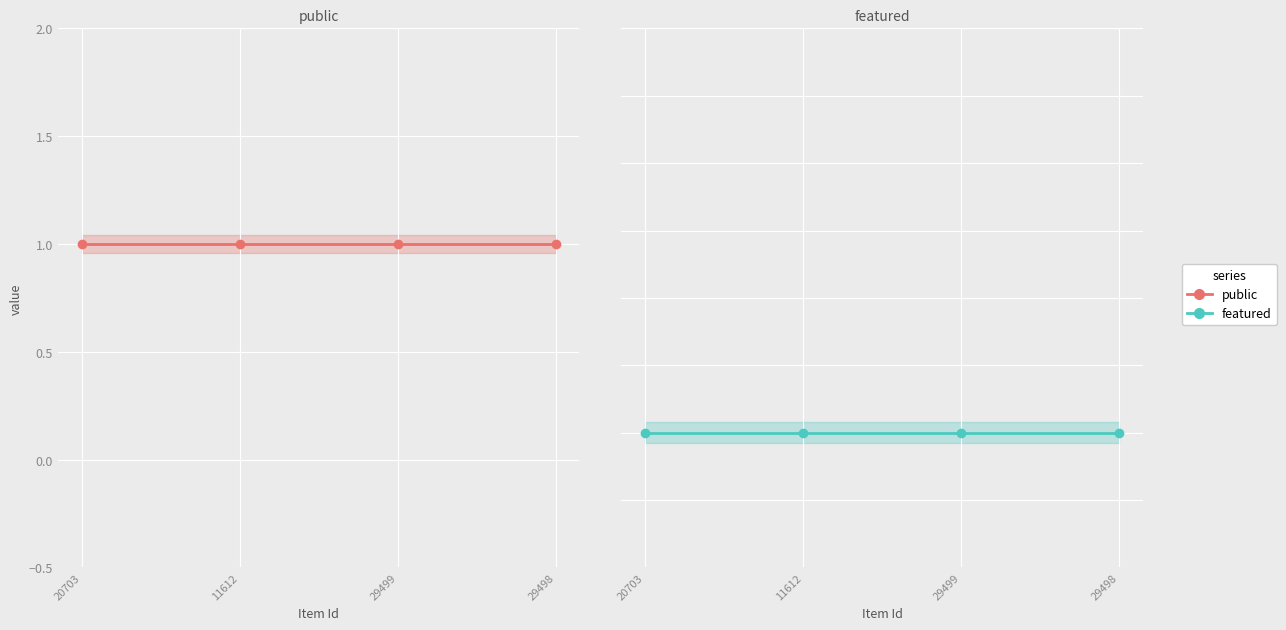

Rank the categories by featured value from highest to lowest.

20703, 11612, 29499, 29498